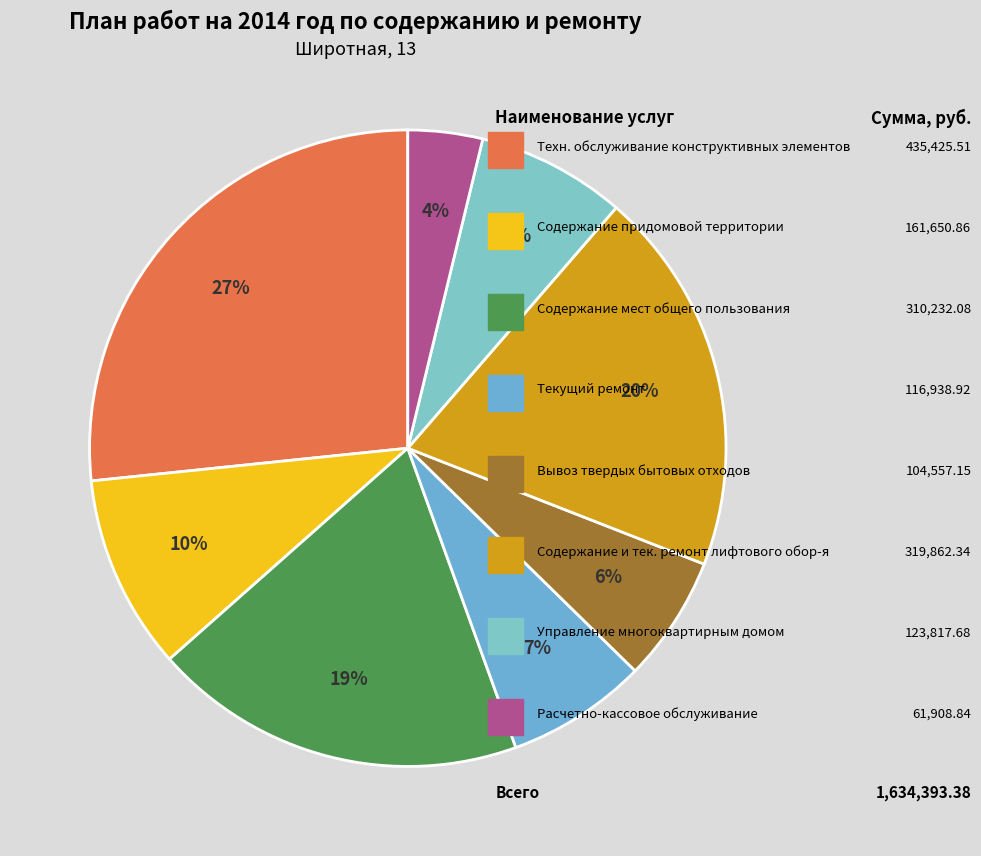

Count the number of slices in the pie.

8